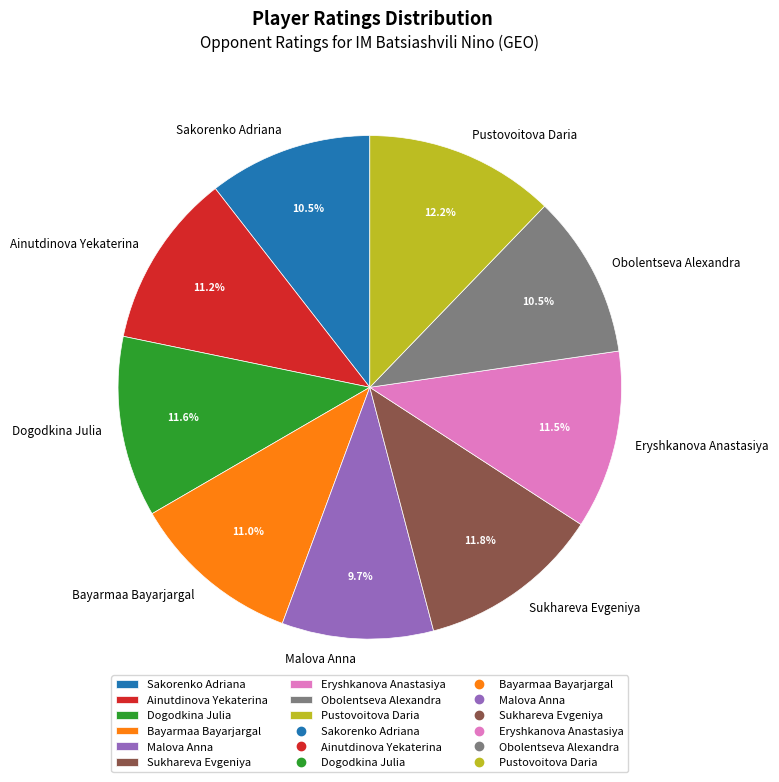

To the nearest percent, what is the average slice percentage?

11%